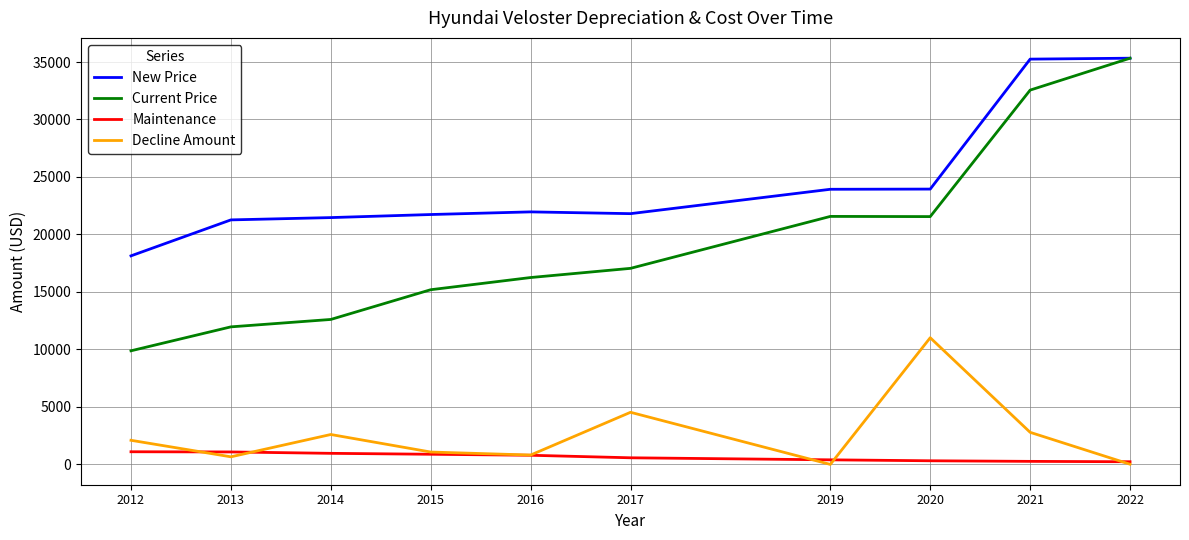

At which label does Decline Amount reach its peak?

2020